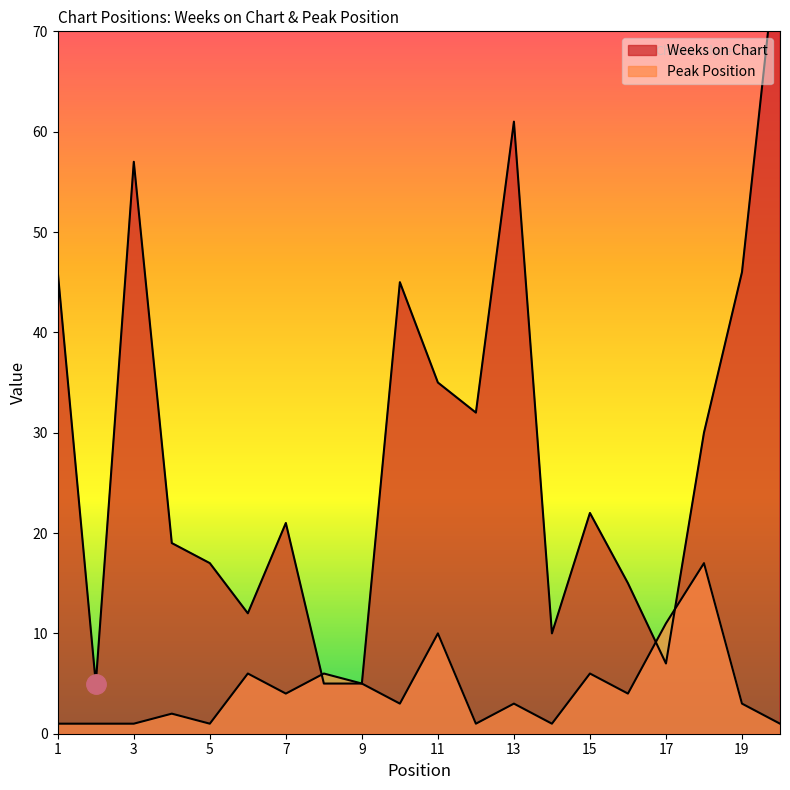

What is the minimum value shown in the chart?

1